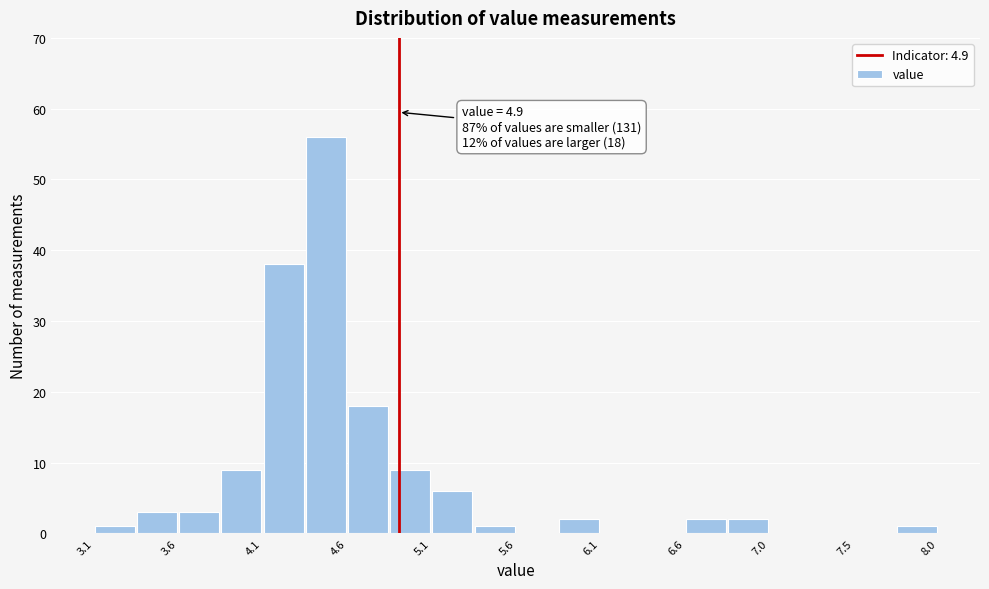

Which range on the x-axis has the tallest bar?

4.355 to 4.600